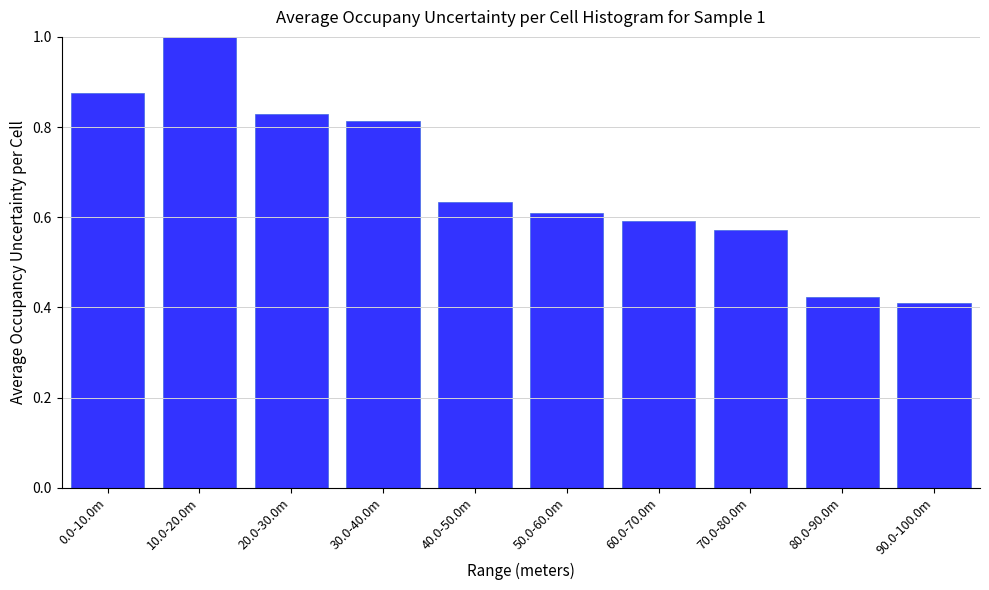

What is the sum of the values at 90.0-100.0m and 10.0-20.0m?

1.4